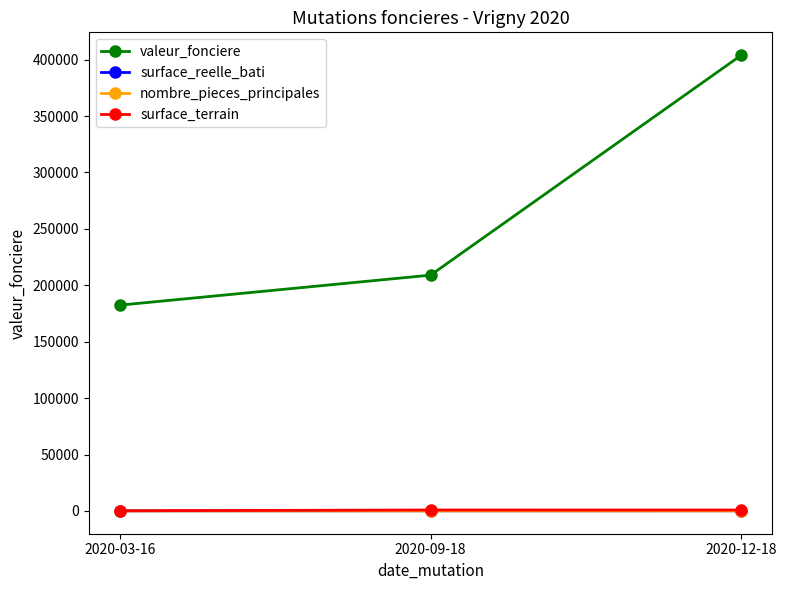

At how many categories does at least one series exceed 335349?

1